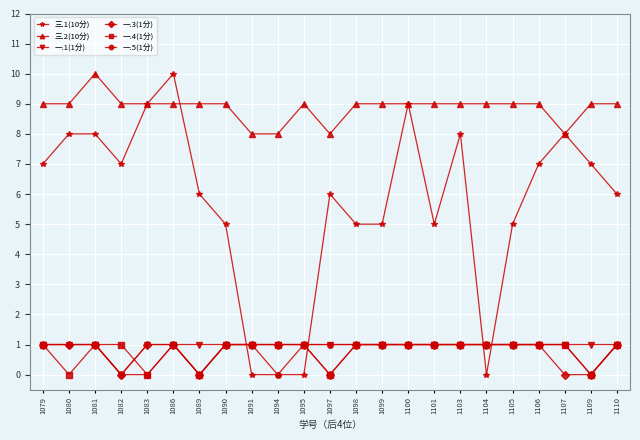

At which label is 一.1(1分) closest to 0?

1082